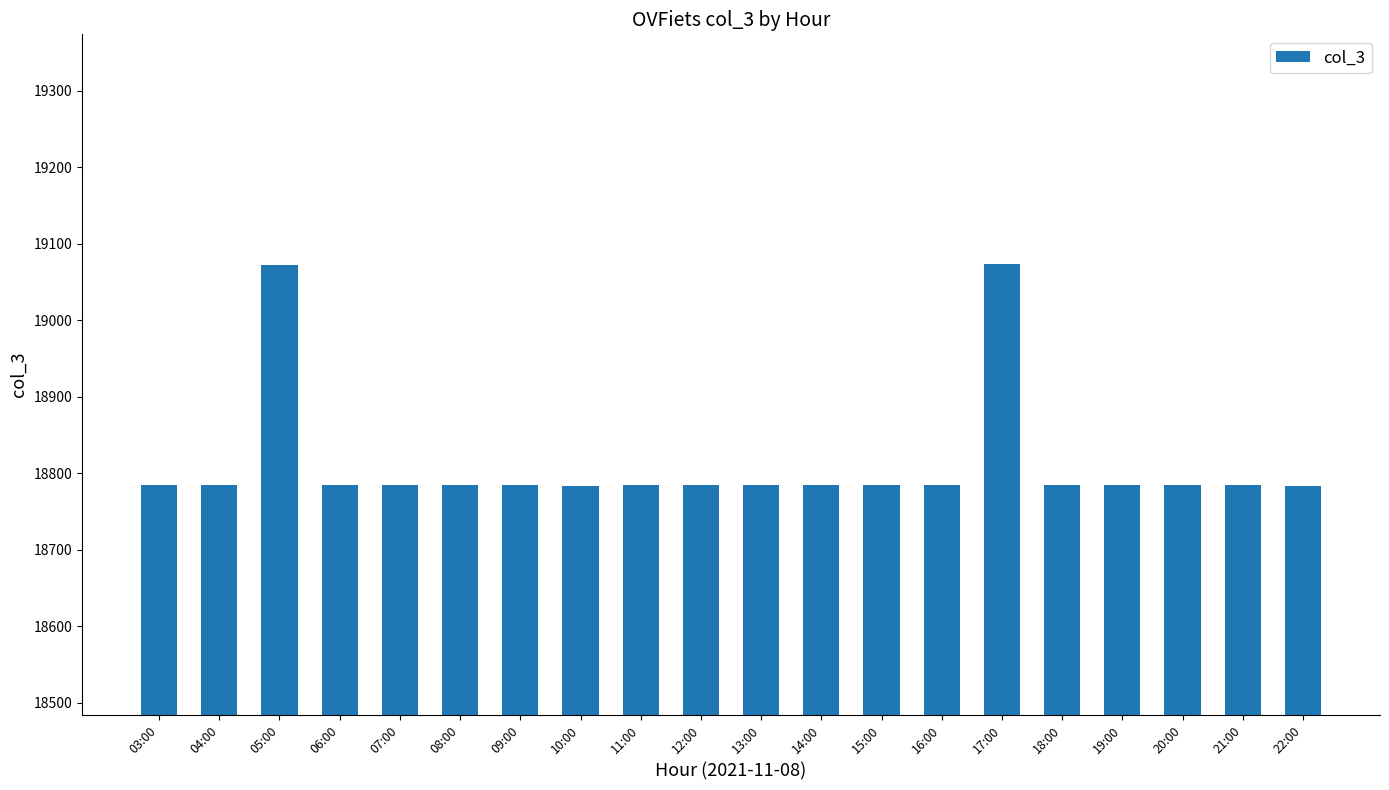

What is the greatest value displayed?

19074